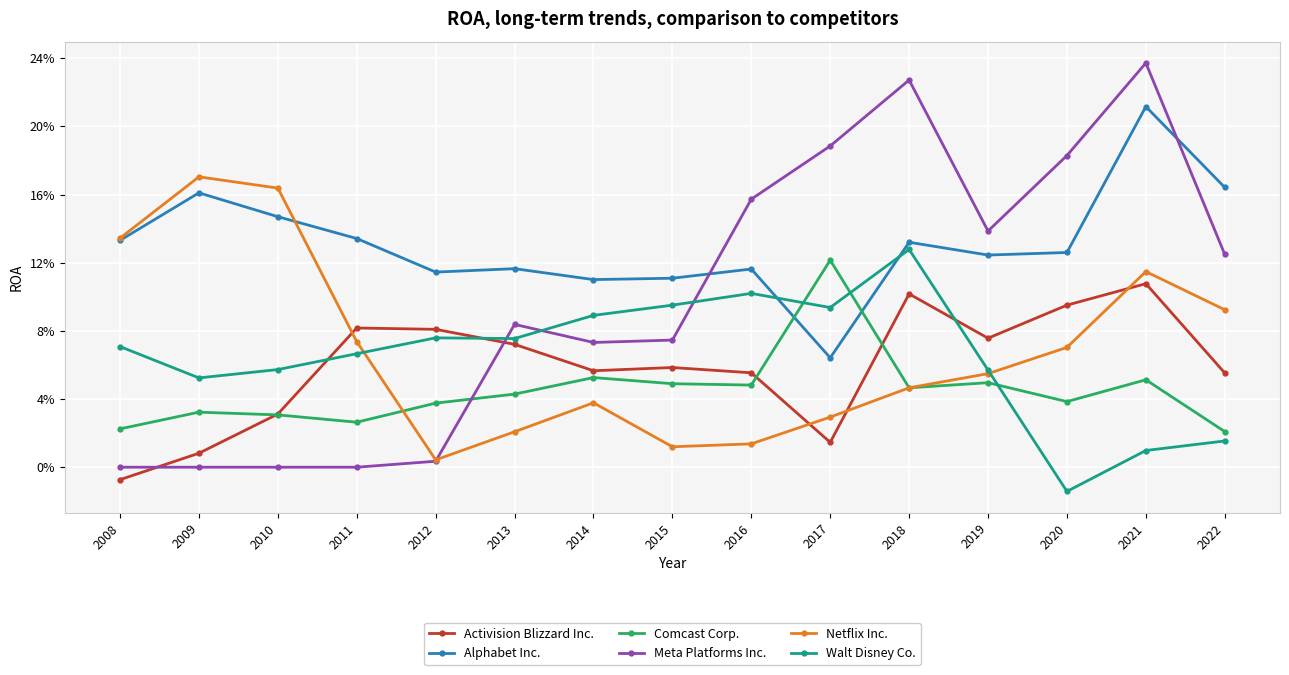

Is this an area chart (filled region under the line)?

No